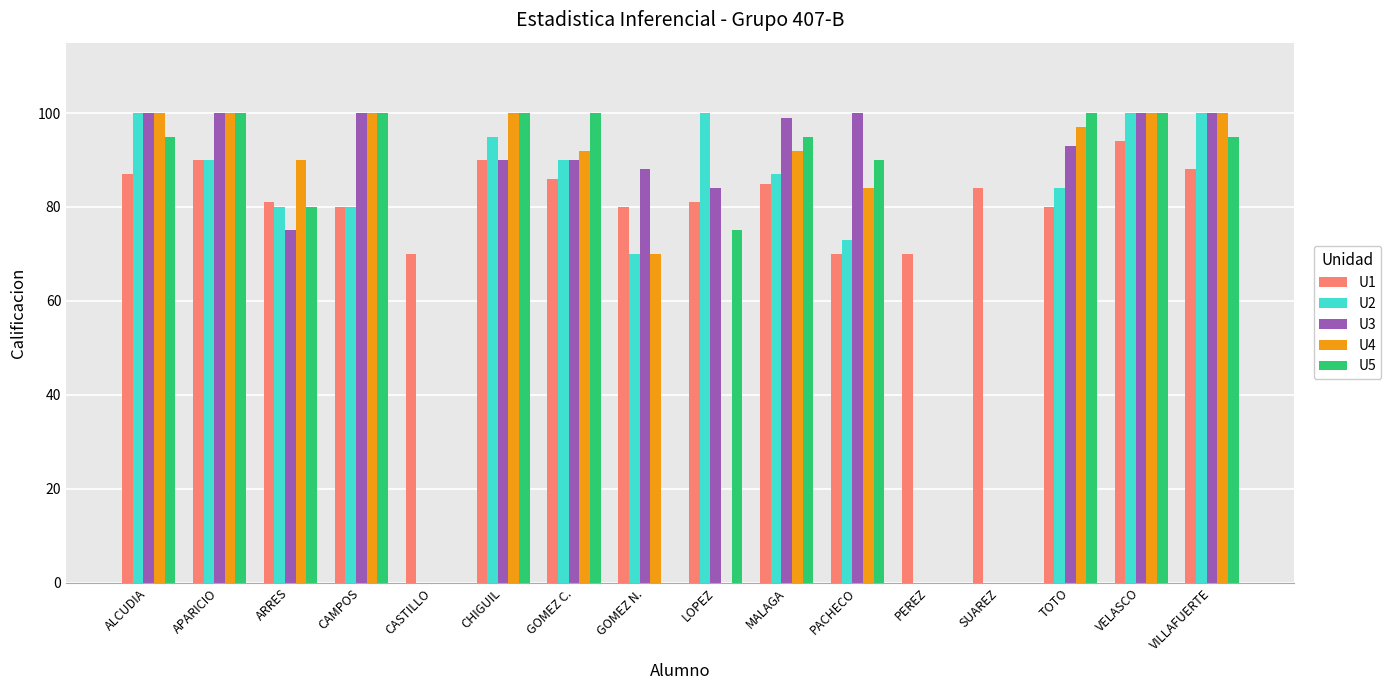

Is it true that U3 equals 100 at ALCUDIA?

True